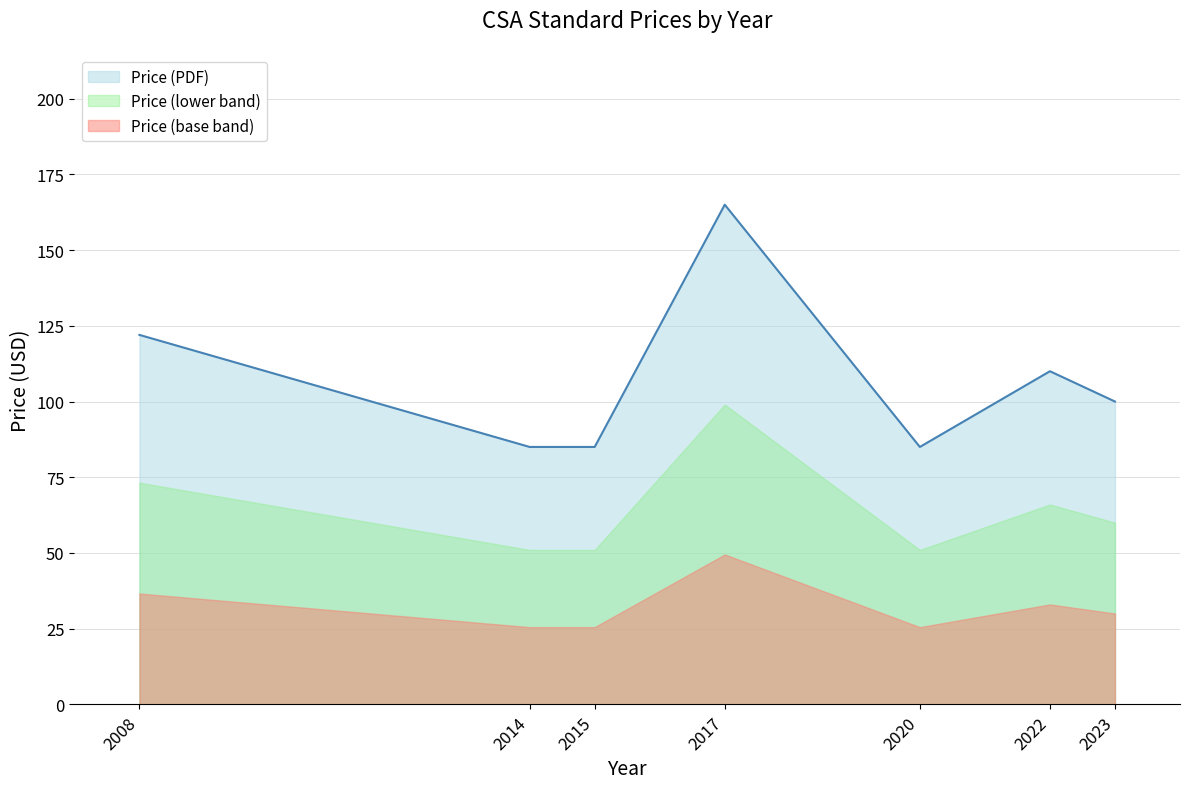

Rank the series at 2017 from lowest to highest value.

Price (base band), Price (lower band), Price (PDF)